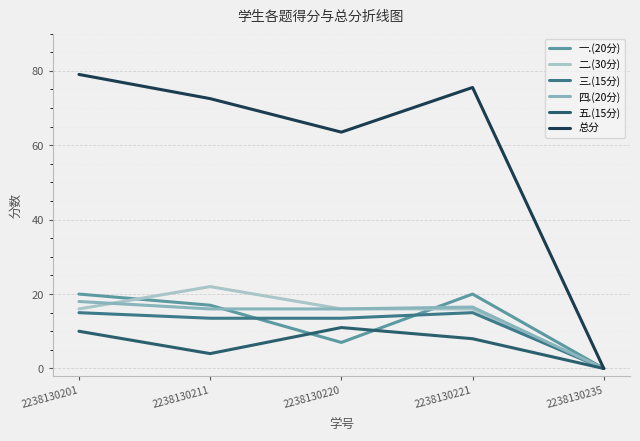

True or false: 五.(15分) has more than 0 points higher than both neighbors.

True